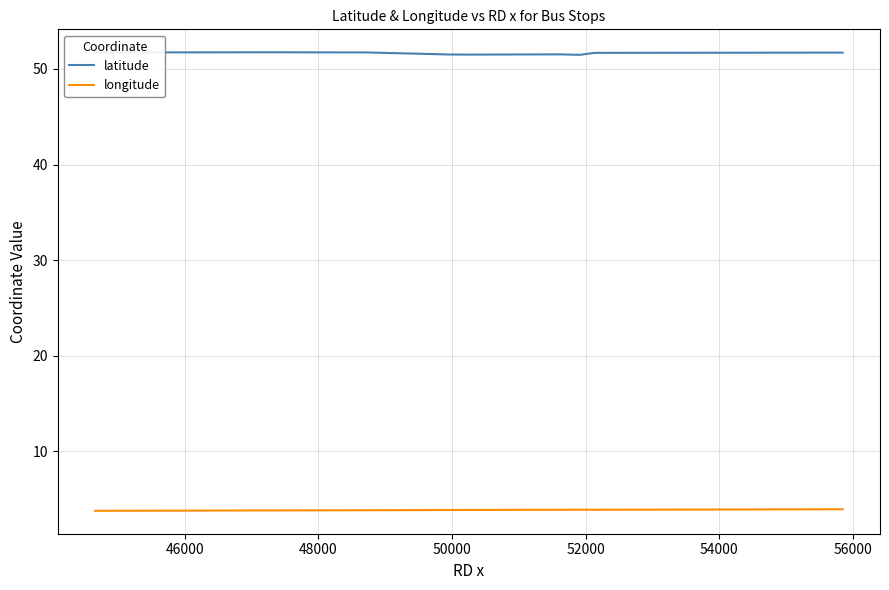

Which series has the largest total across all categories?

latitude